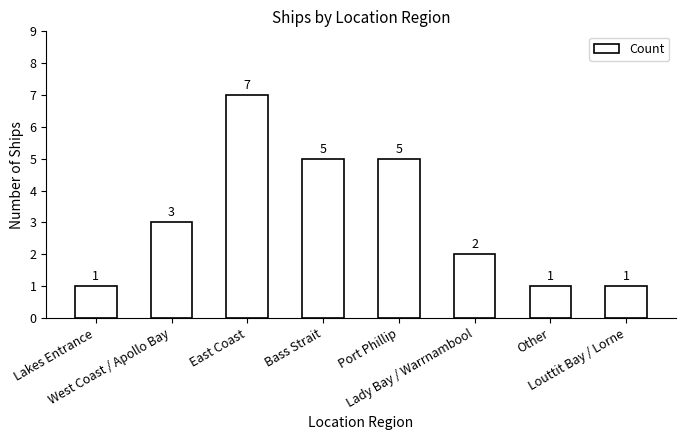

Are the bars horizontal?

No